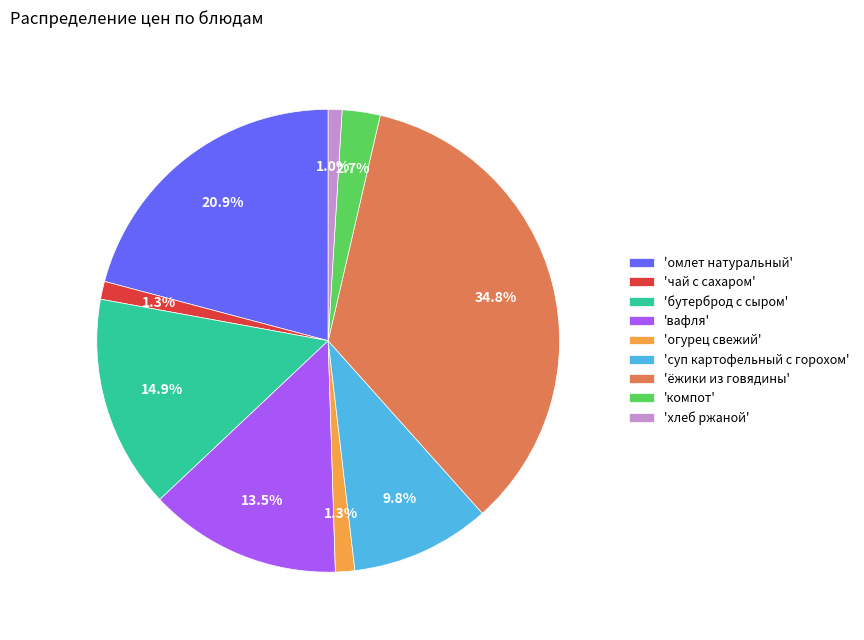

How much of the chart is everything except 'бутерброд с сыром'?

85.1%